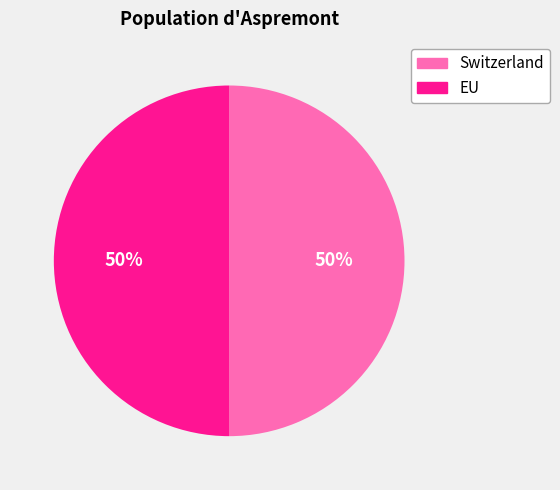

Do Switzerland and EU together represent more than half of the pie?

Yes